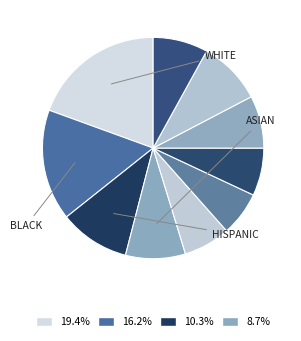

How many slices are in this pie chart?

10